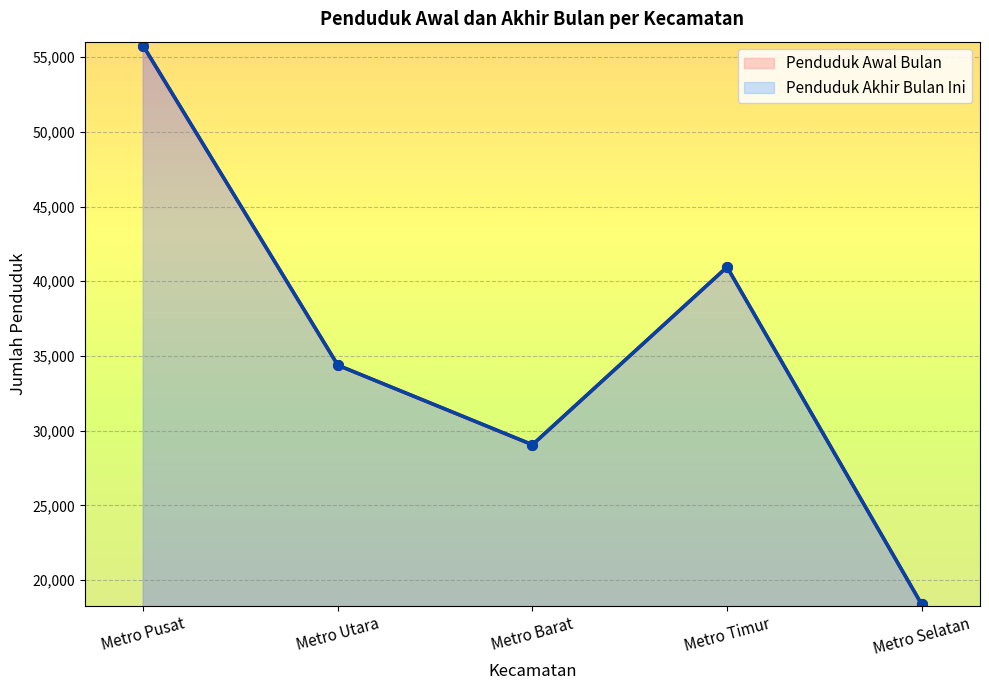

True or false: Penduduk Akhir Bulan Ini and Penduduk Awal Bulan cross at least once.

True